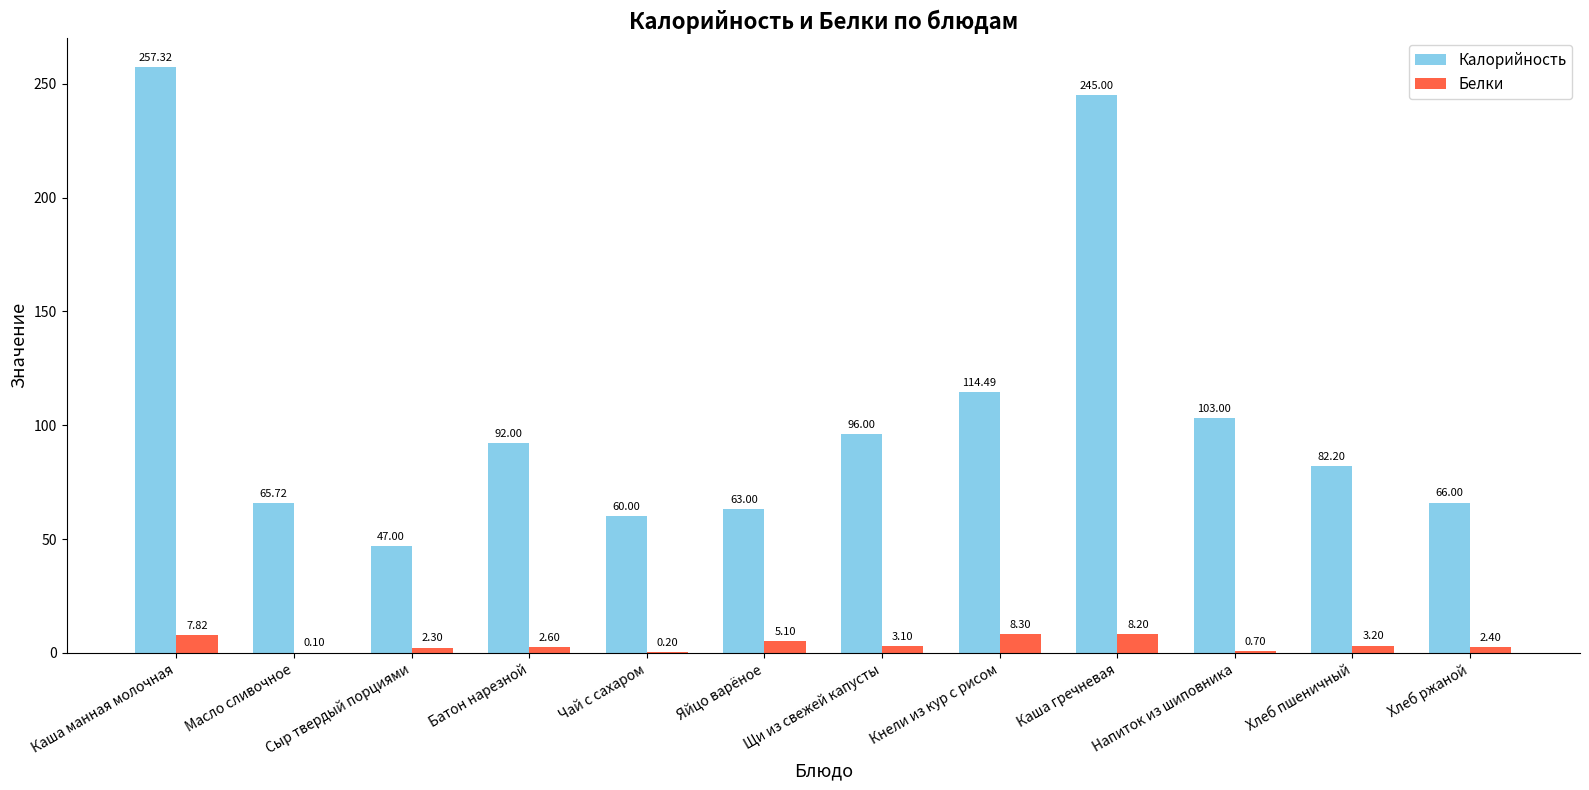

Is it true that Калорийность equals 65.7 at Масло сливочное?

True